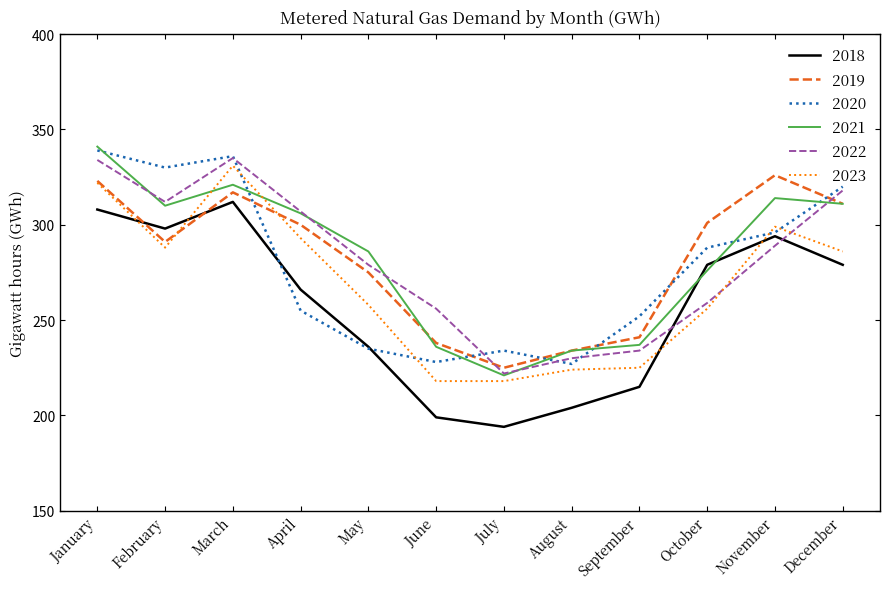

What is the total value across all series at December?

1825